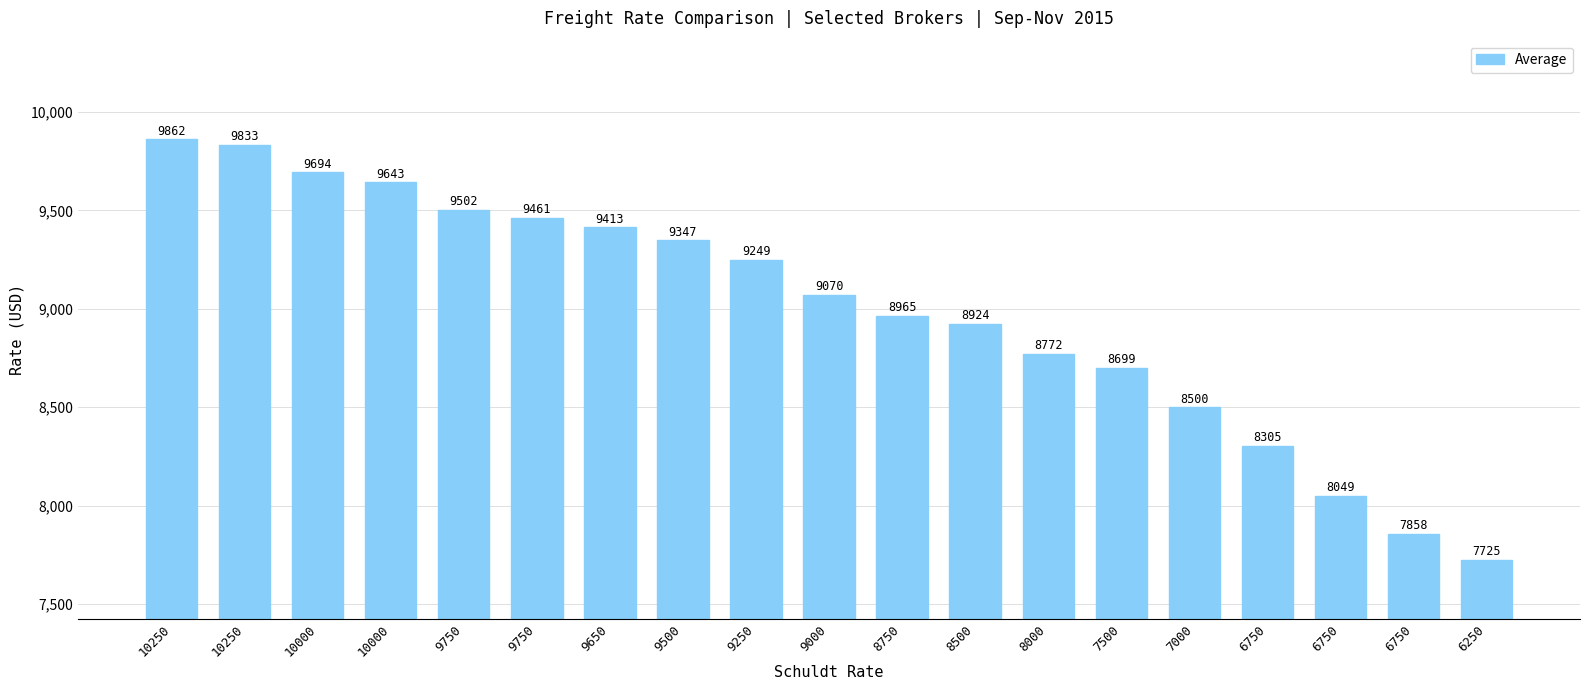

What is the minimum value shown in the chart?

7725